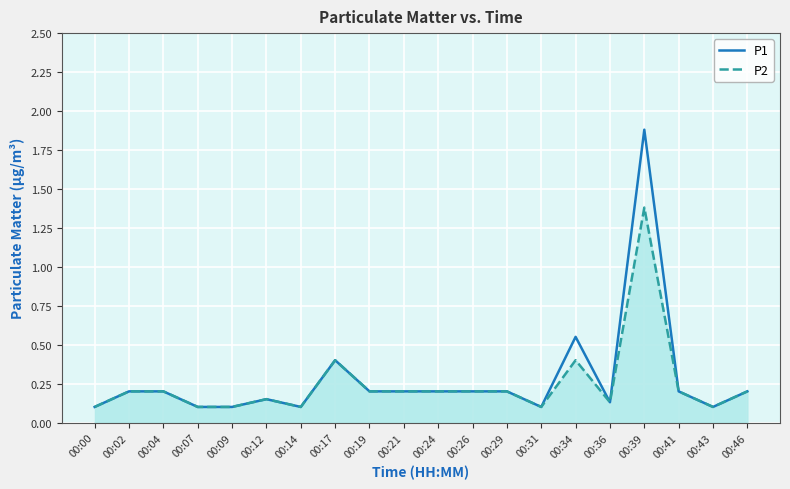

Which category has the highest value in the P1 series?

00:39